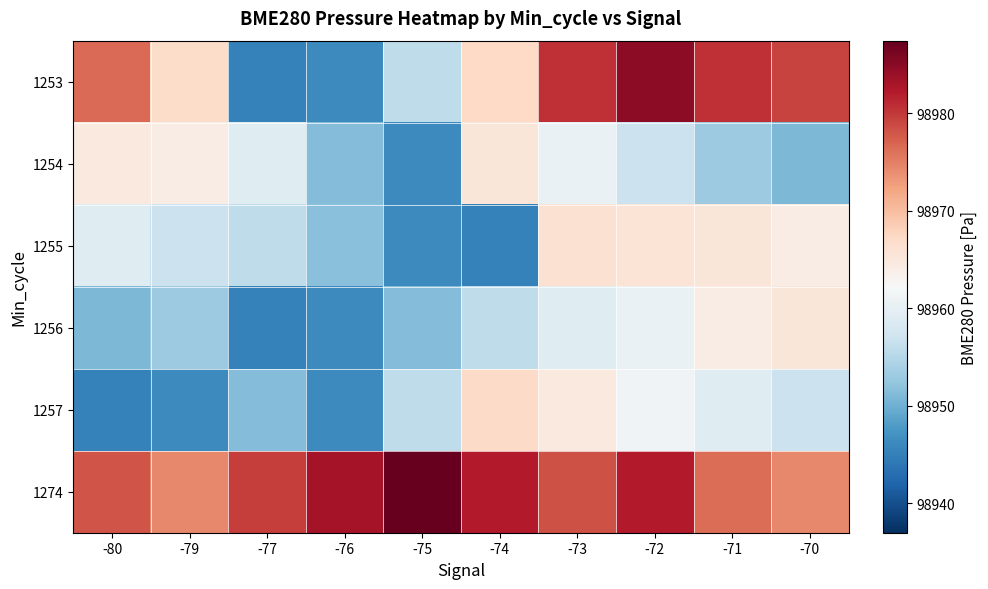

At how many categories does at least one series exceed 98964?

10